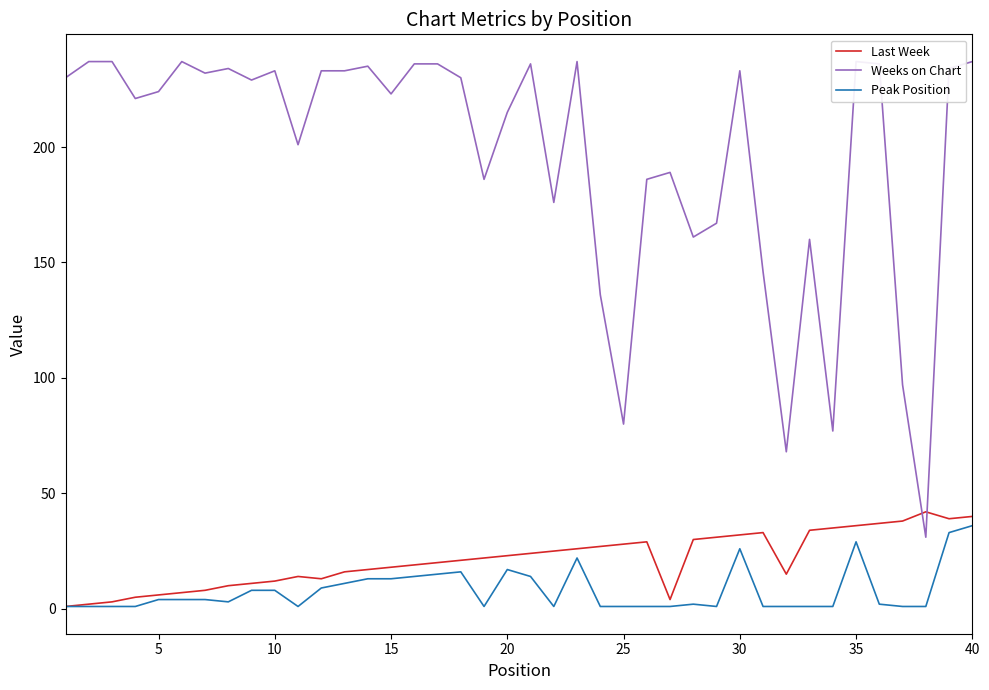

What are all the series names shown in the legend?

Last Week, Weeks on Chart, Peak Position